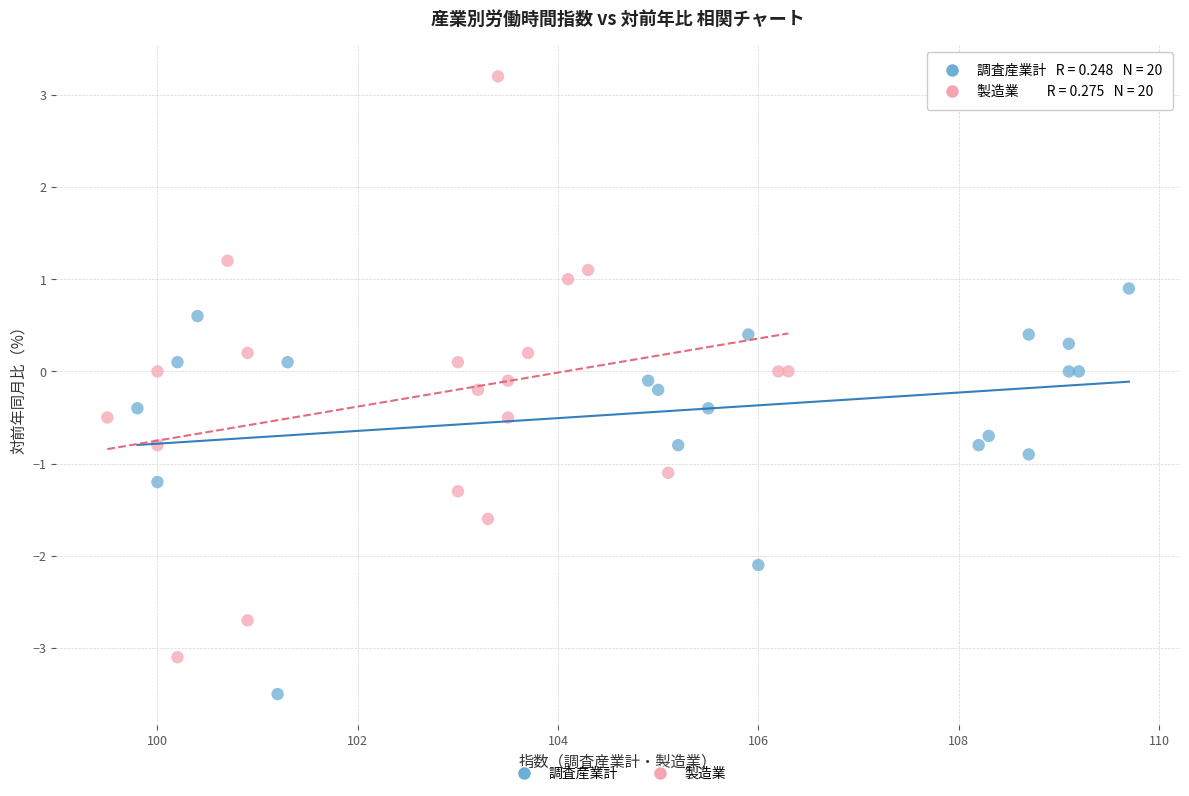

Which series has the largest Y range (max minus min)?

製造業